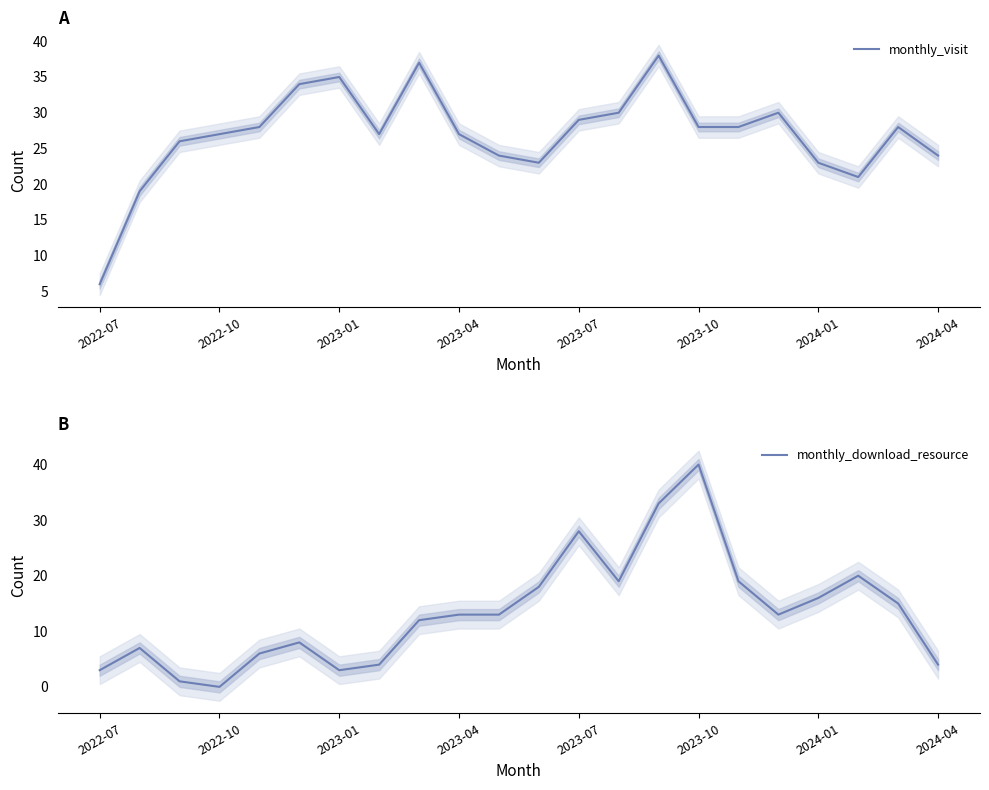

True or false: monthly_visit has a value of 29 at 2023-07.

True